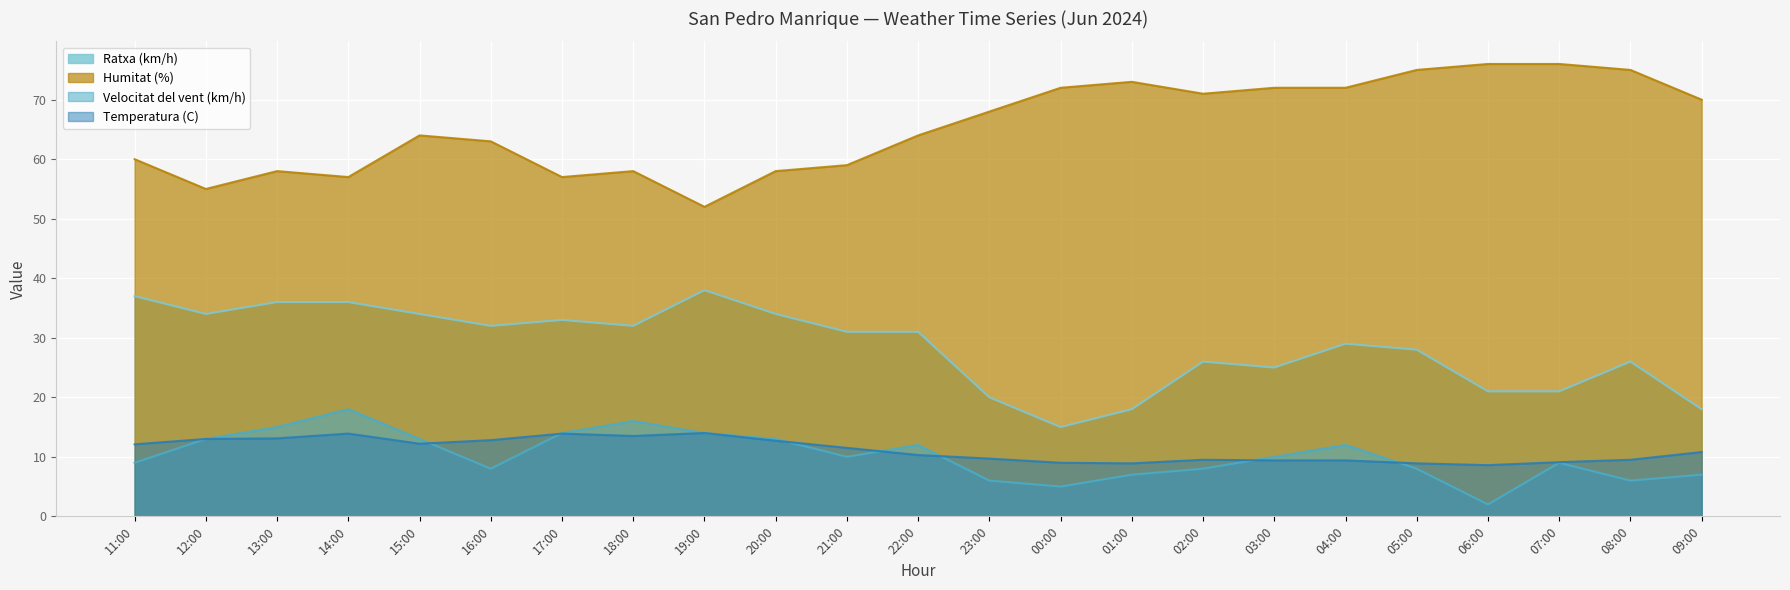

Rank the series at 03:00 from lowest to highest value.

Temperatura (C), Velocitat del vent (km/h), Ratxa (km/h), Humitat (%)